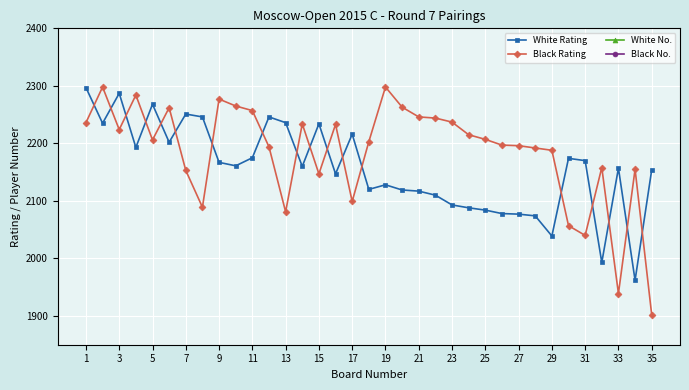

How many values in the Black Rating series are below 2206?

17